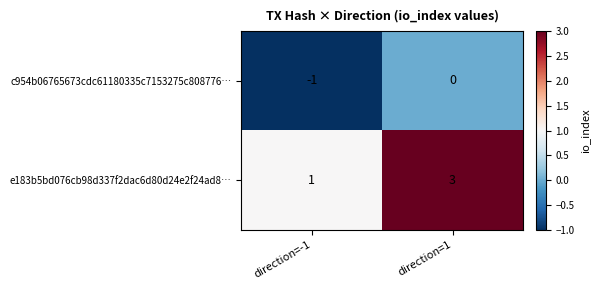

What is the sum of all e183b5bd076cb98d337f2dac6d80d24e2f24ad8… values?

4